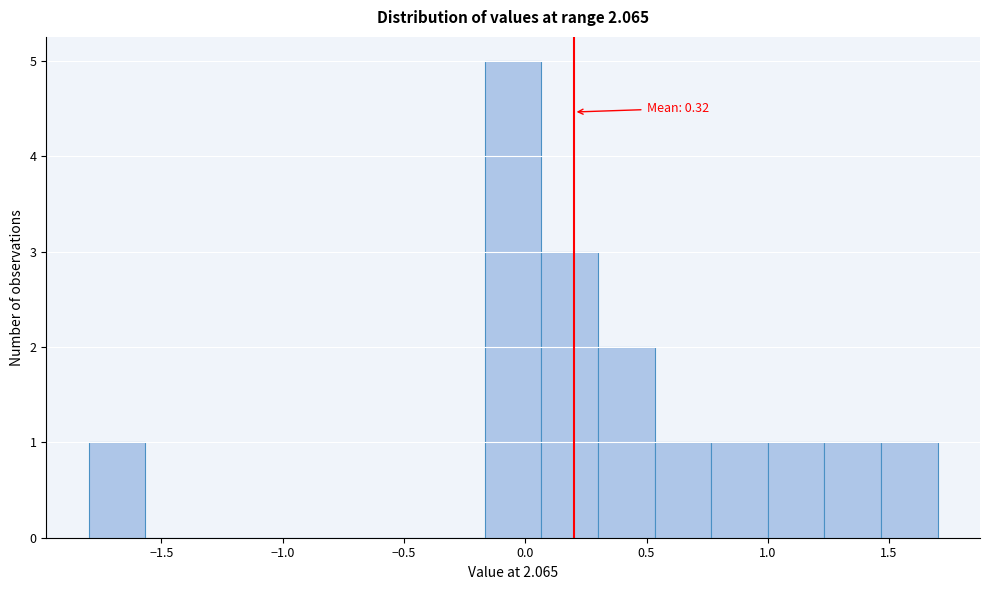

Which range on the x-axis has the tallest bar?

-0.15 to 0.05